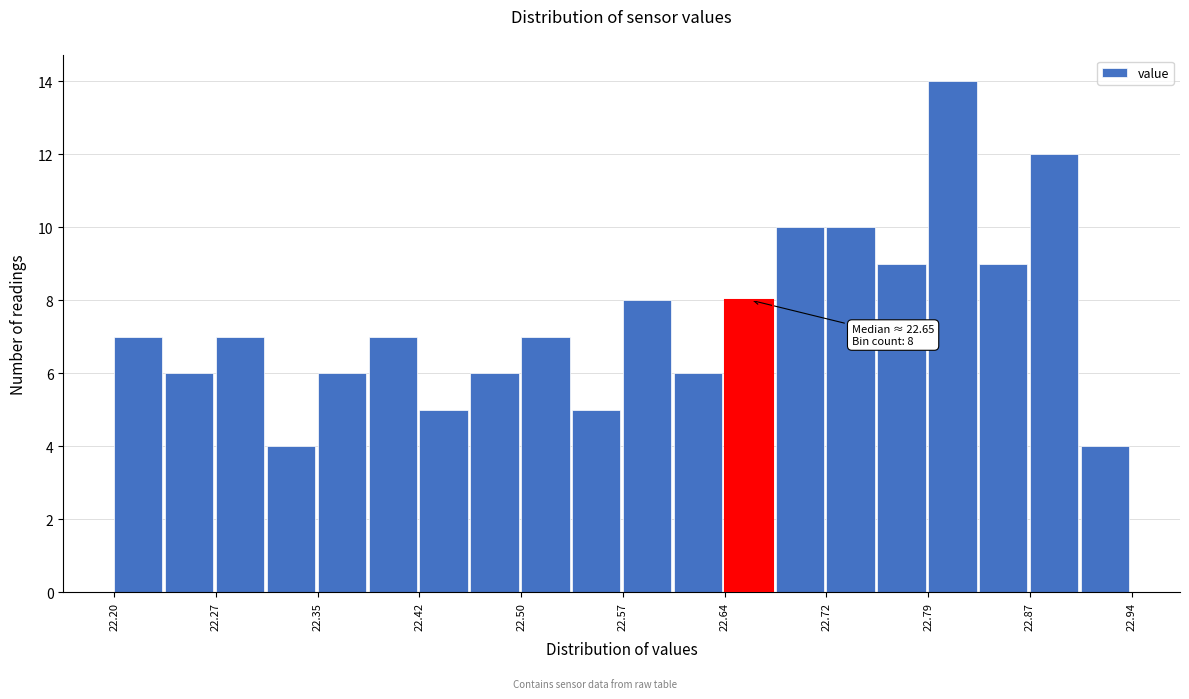

Read against the x-axis, roughly where is the centre of the tallest bar?

22.81